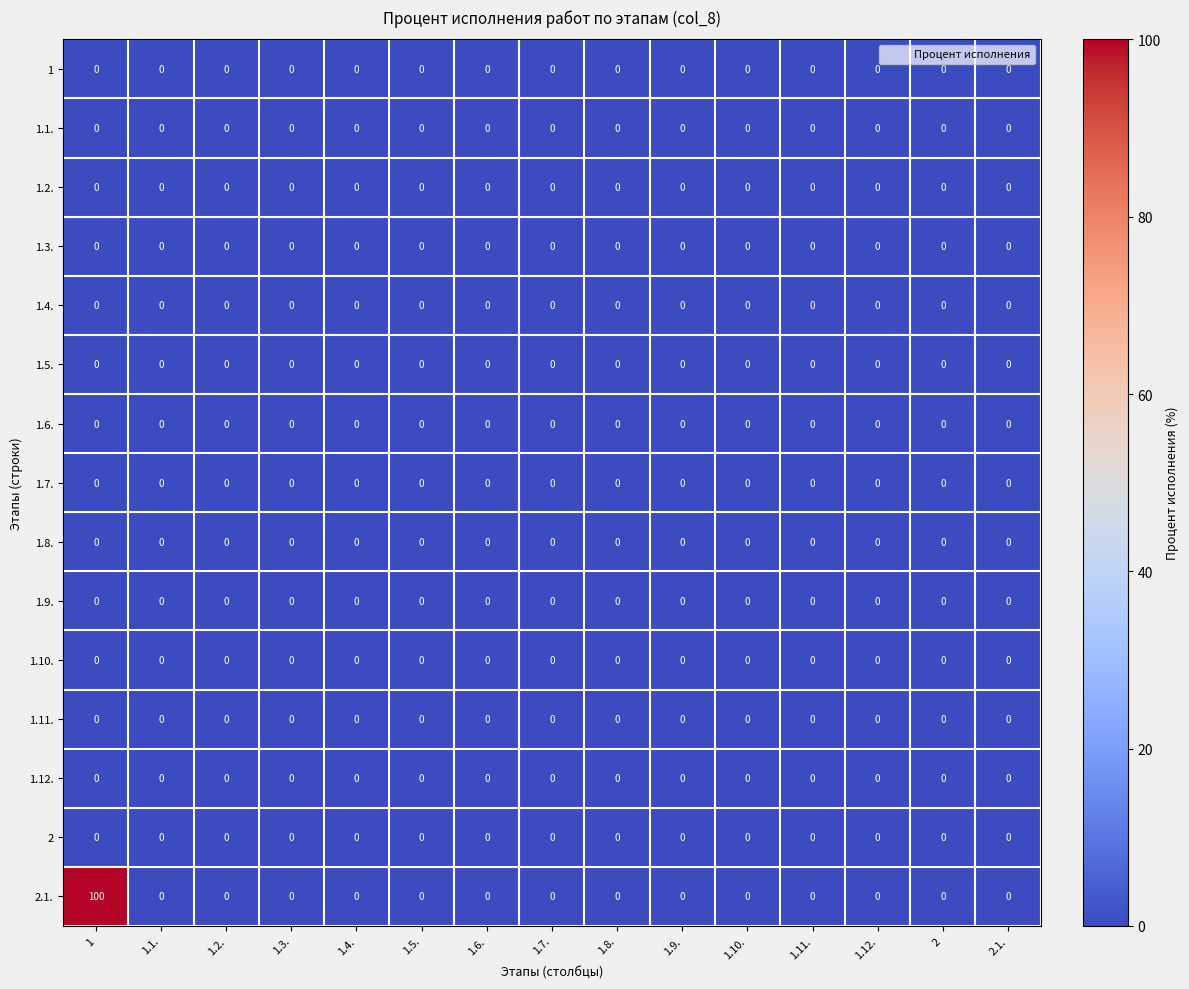

At which category is the sum across all series the highest?

1